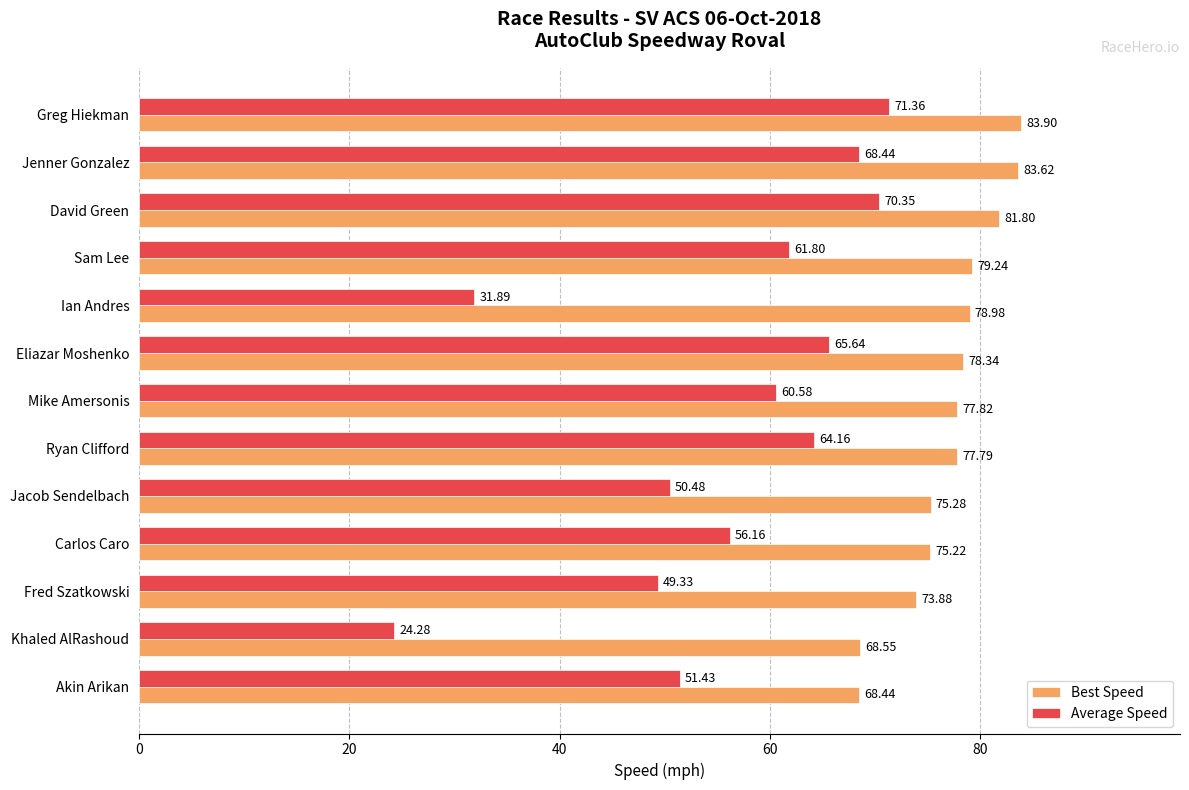

How many categories are shown in the chart?

13